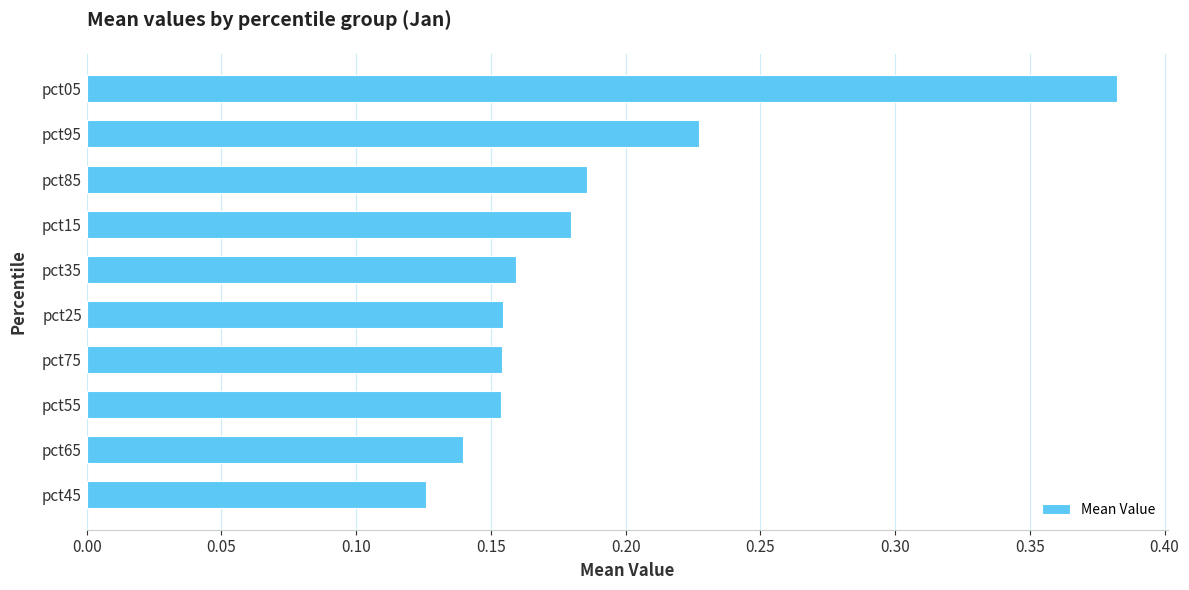

Which category has the highest value across all series?

pct05